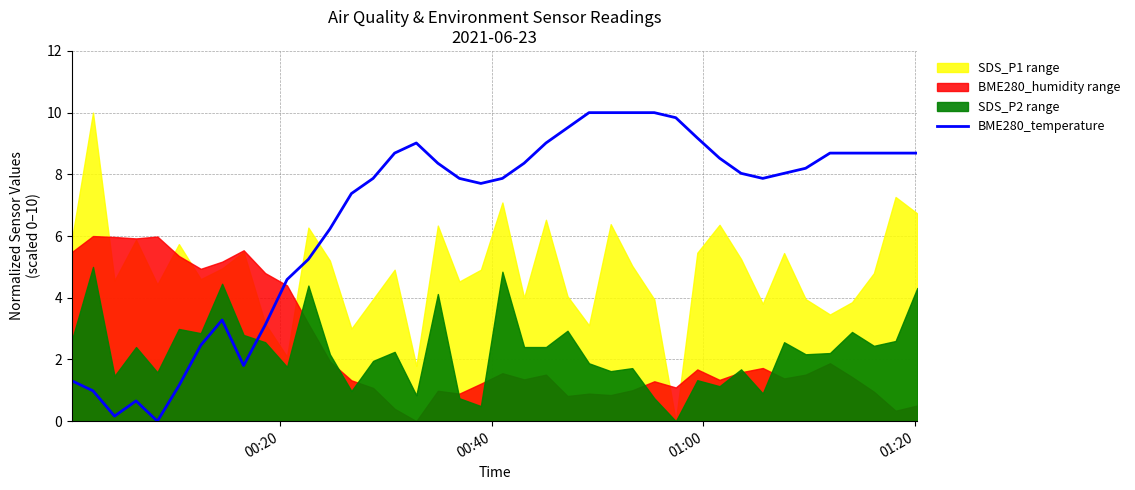

What is the maximum value shown in the chart?

10.0